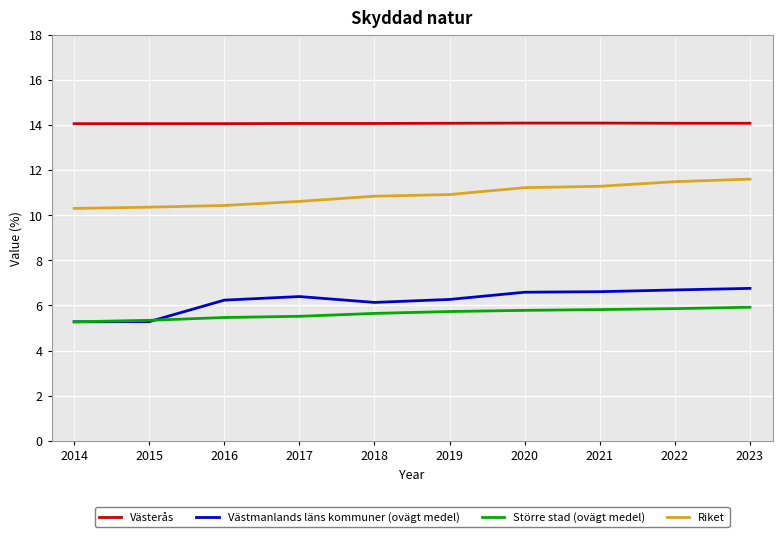

How many Västerås values are between 14 and 15?

10